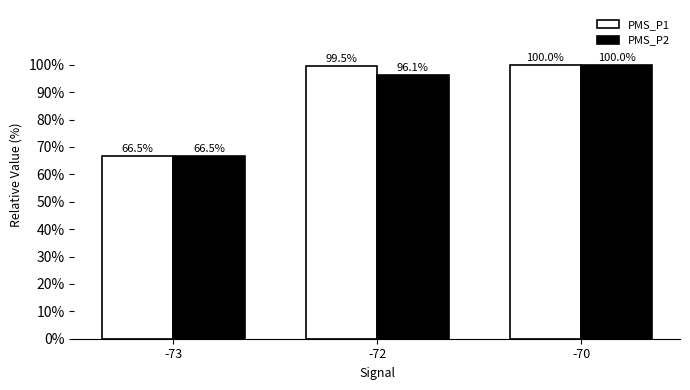

Is the value of PMS_P2 at -73 greater than the value of PMS_P1 at -72?

No